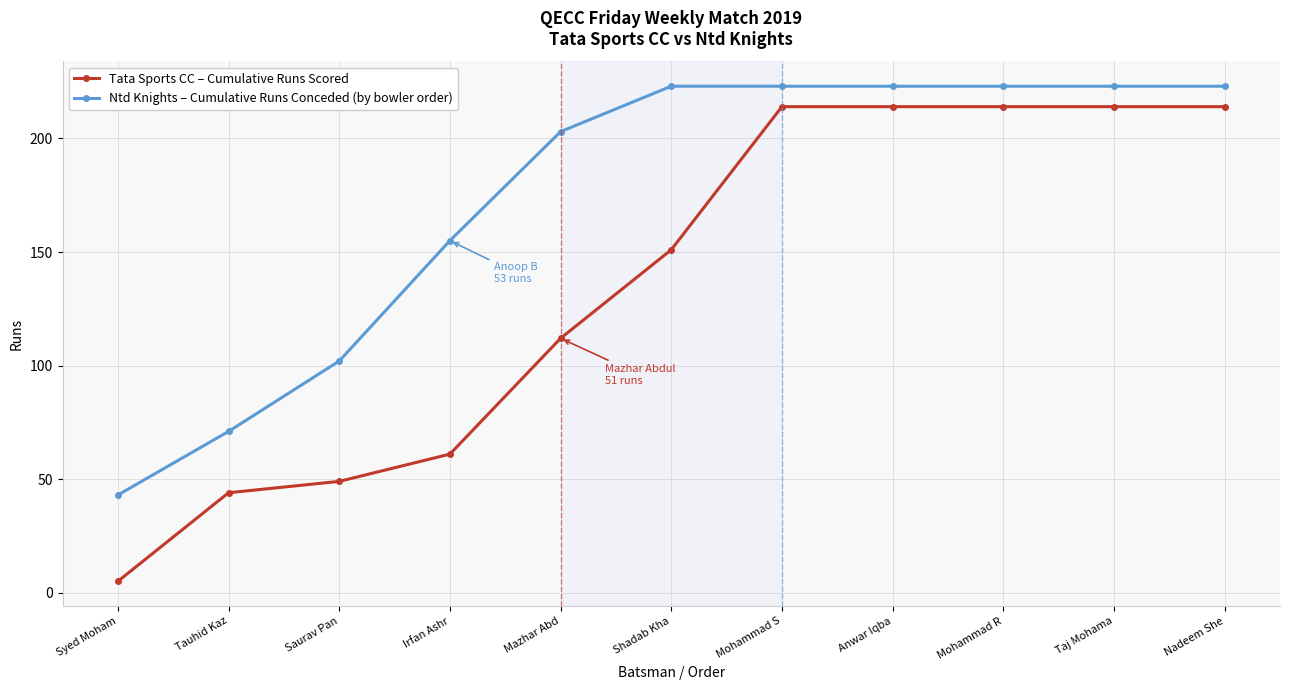

What position from the right is Nadeem She?

1